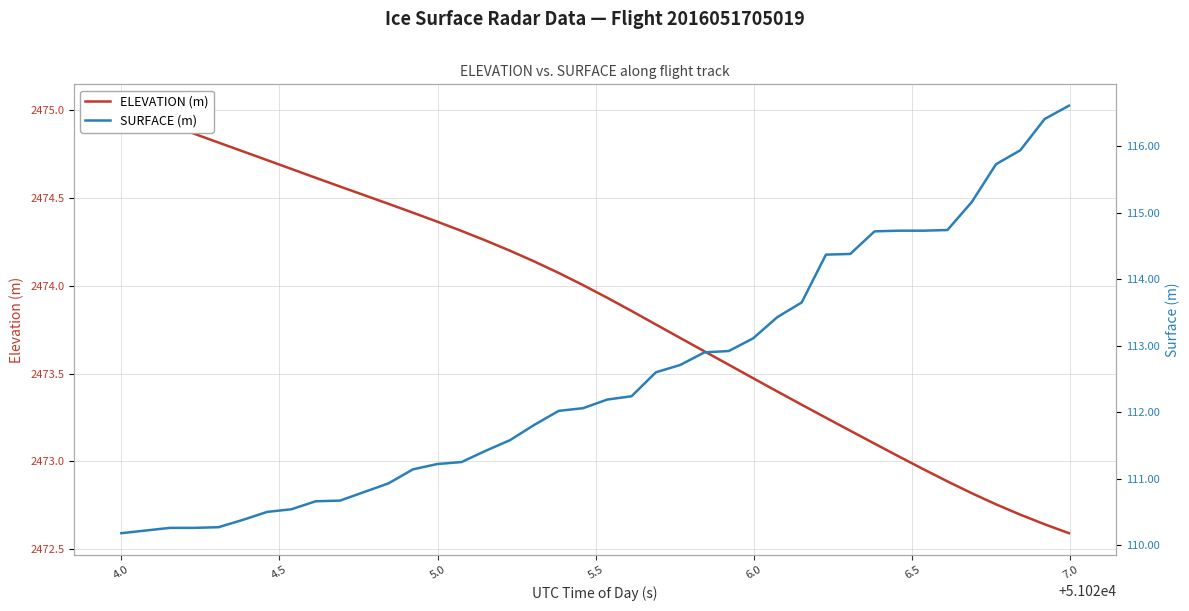

The value of ELEVATION (m) at 27 is 959.2. True or false?

False